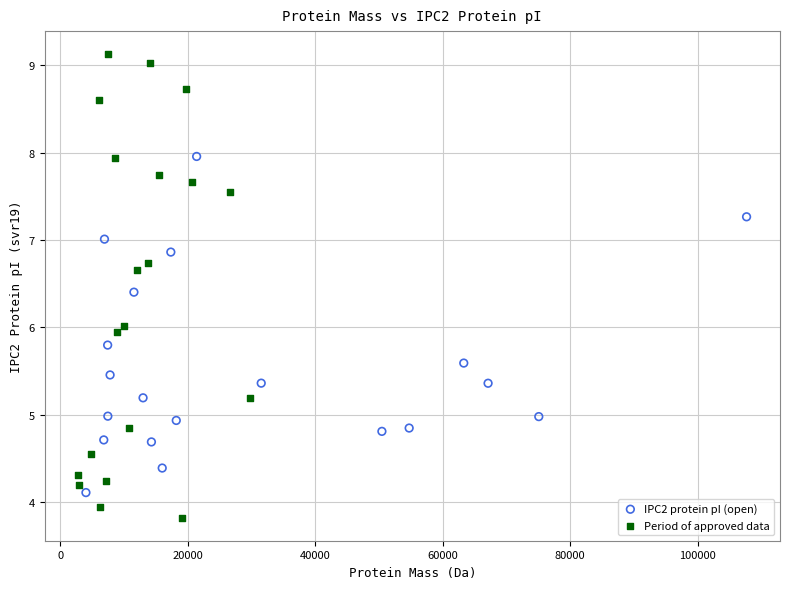

Which series reaches the maximum Y coordinate?

Period of approved data